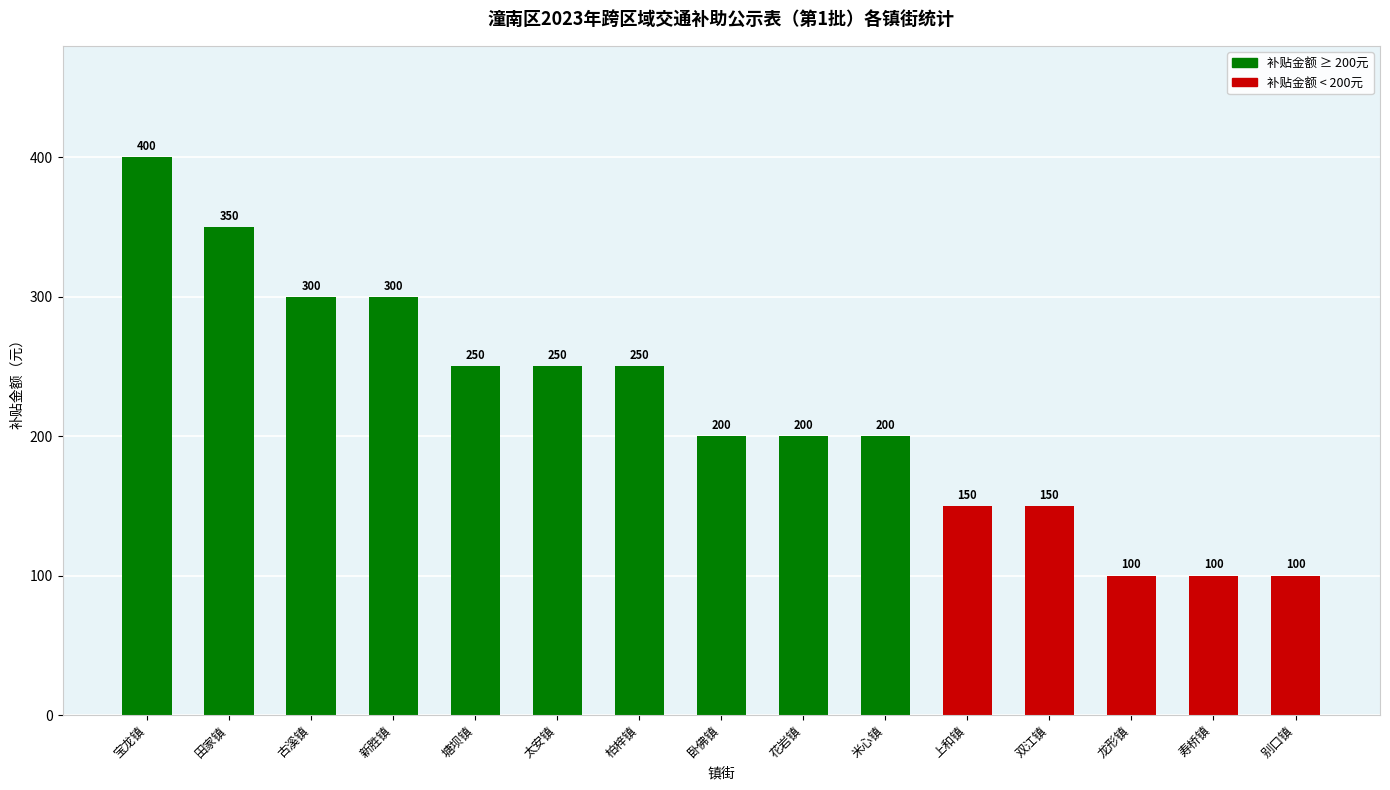

Reading left to right, list all the values displayed in this chart.

400	350	300	300	250	250	250	200	200	200	150	150	100	100	100